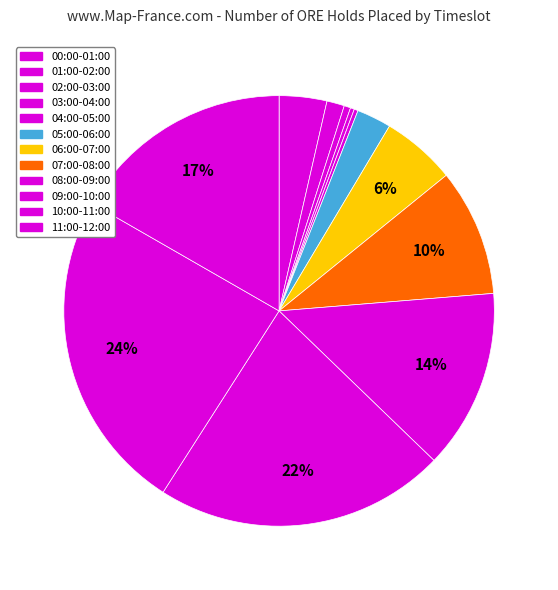

To the nearest percent, what portion does 00:00-01:00 represent?

4%